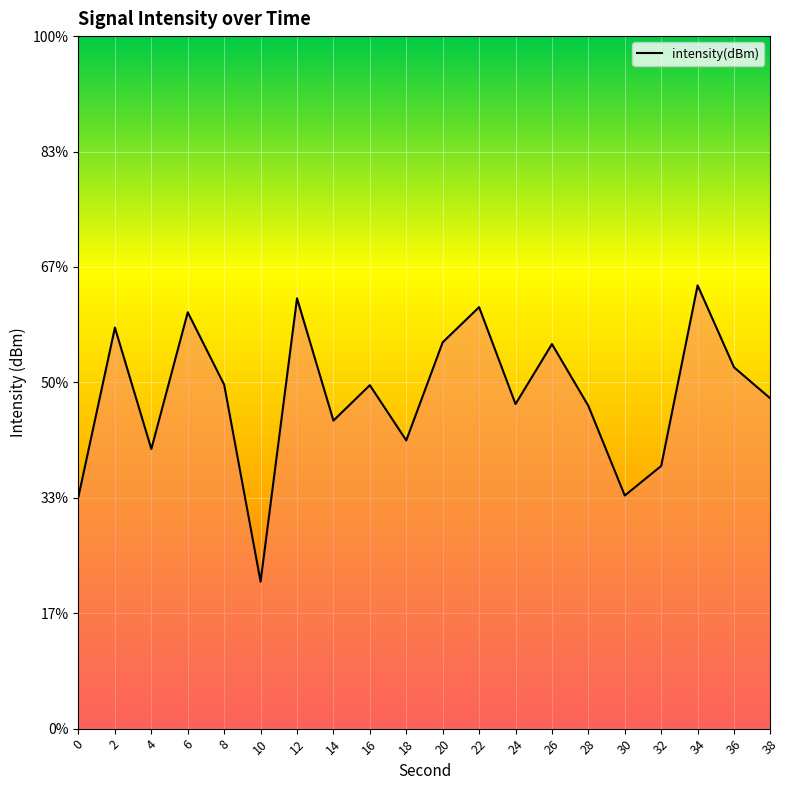

What is the value of the 18th point from the left?

-124.3